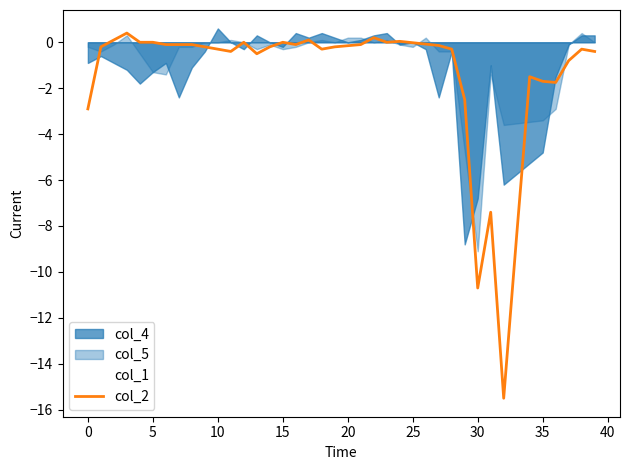

The col_2 series shows -4.9 at 0. True or false?

False